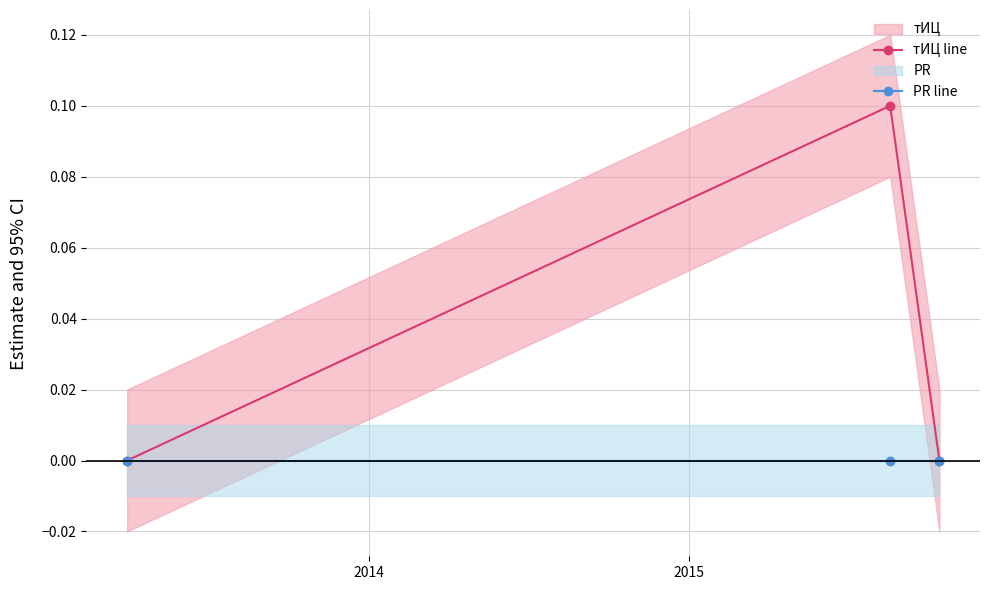

Is this an area chart (filled region under the line)?

No